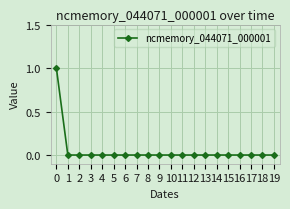

What is the greatest value displayed?

1